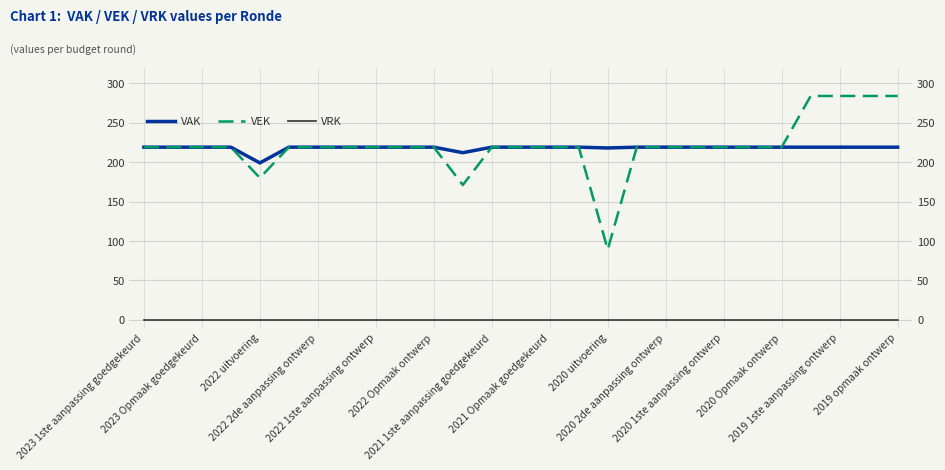

What is the total value across all series at 2020 uitvoering?

307